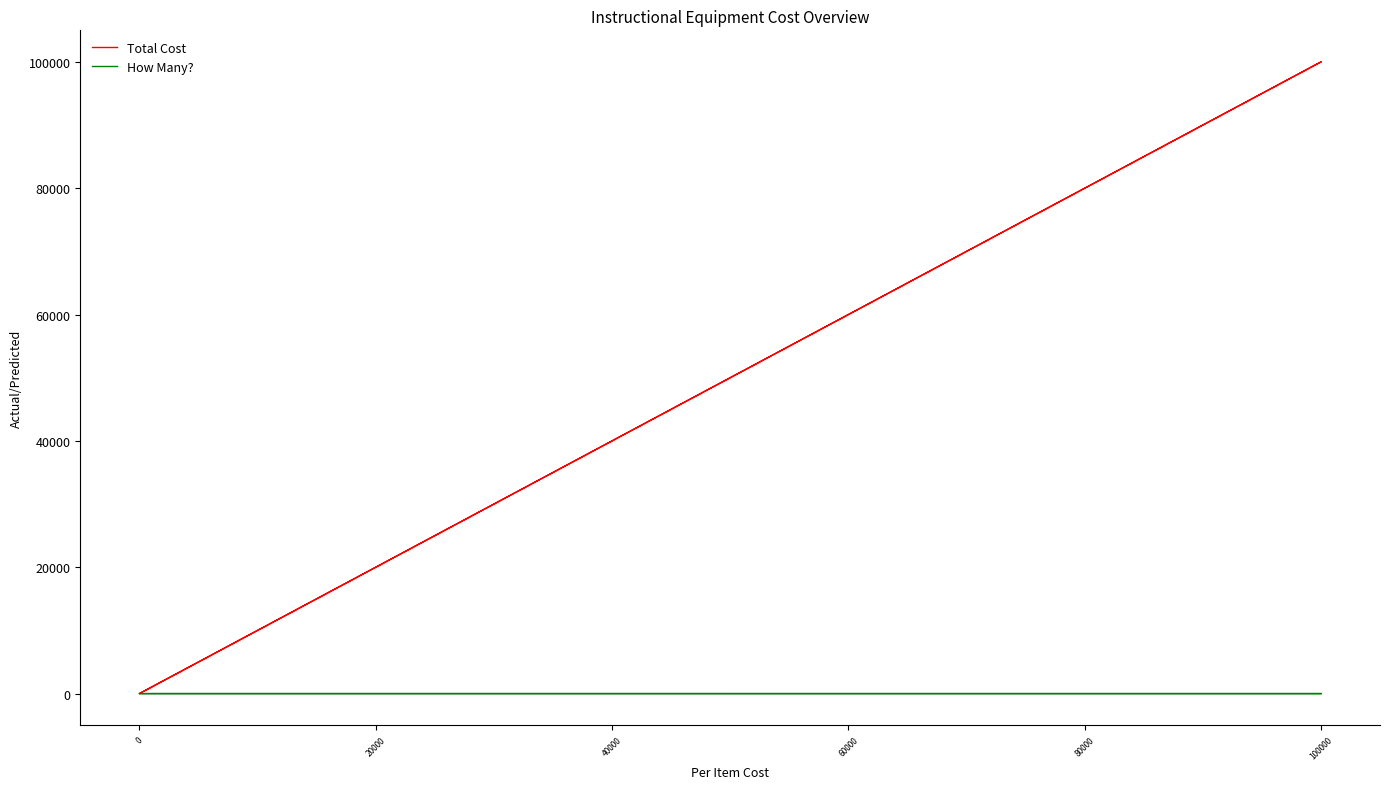

What is the difference between the maximum and minimum values in the Total Cost series?

100000